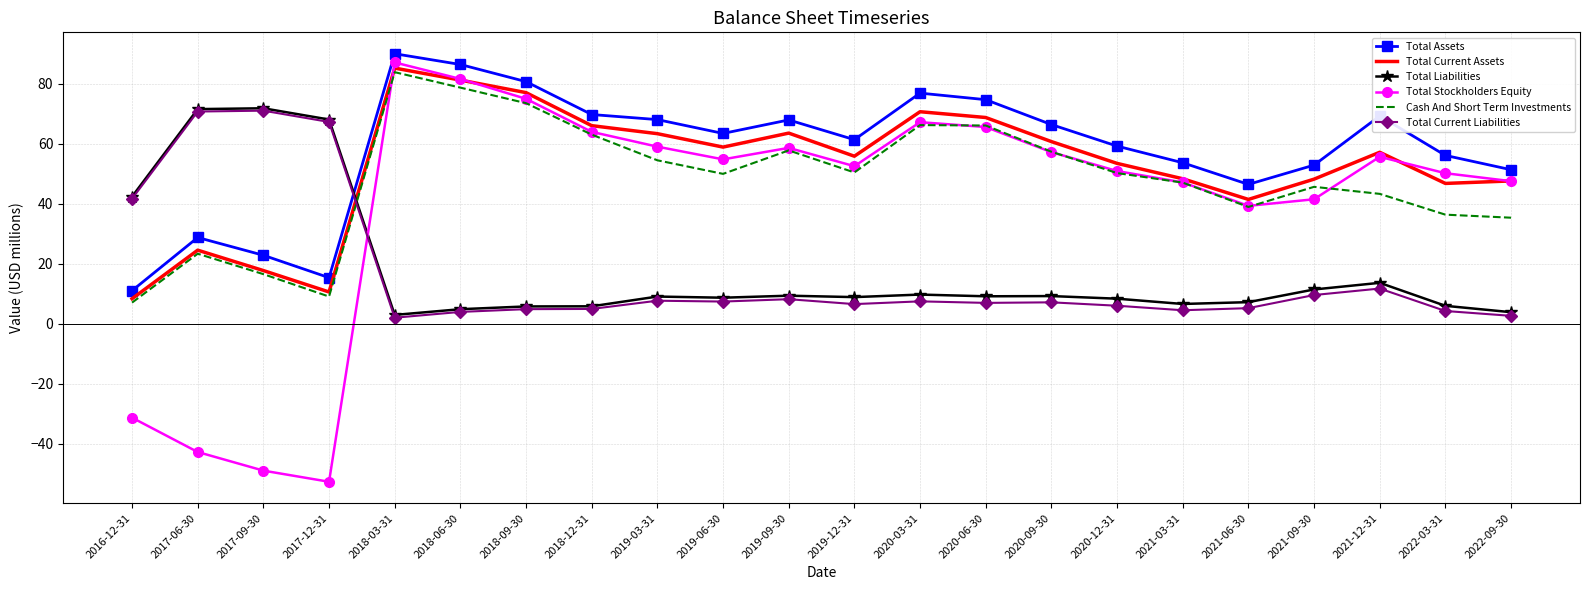

True or false: Total Current Assets has a value of 68.7 at 2020-06-30.

True